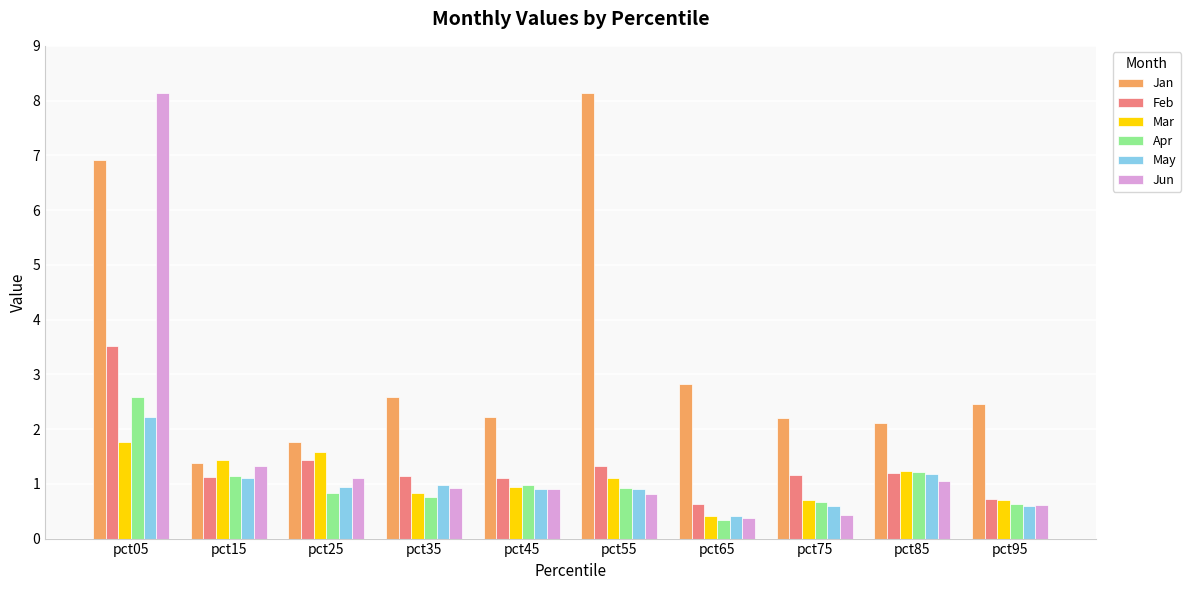

True or false: Feb has a value of 1.1 at pct35.

True